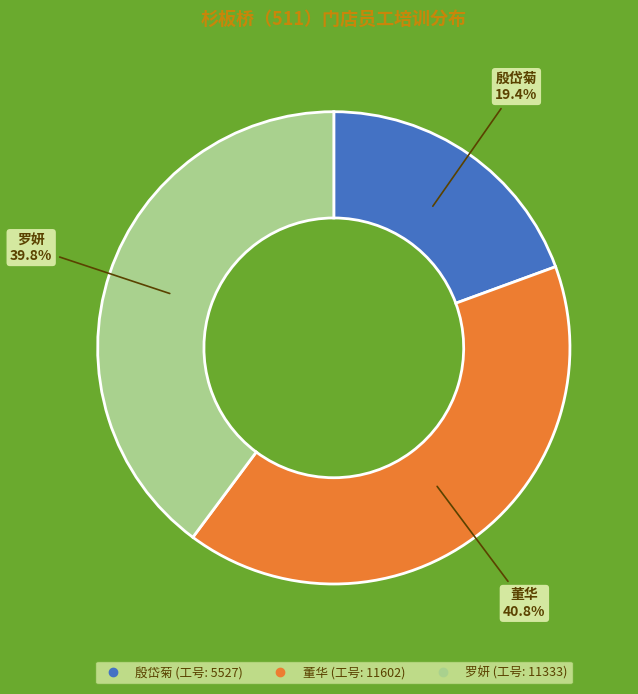

What percentage is the 罗妍 slice, to the nearest percent?

40%